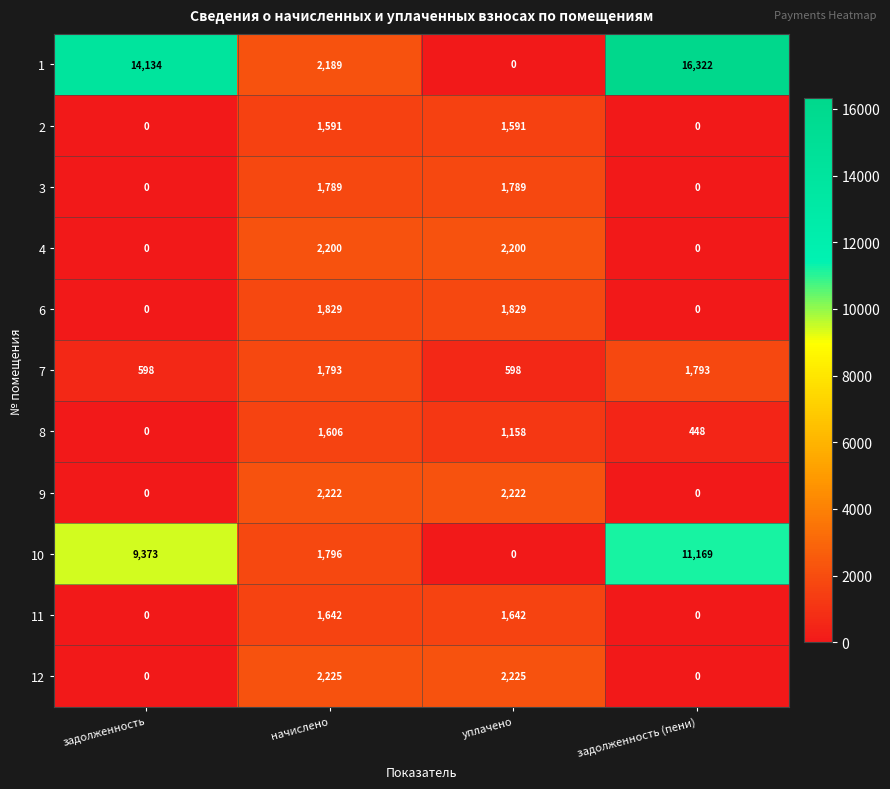

At how many categories does at least one series exceed 11981?

2